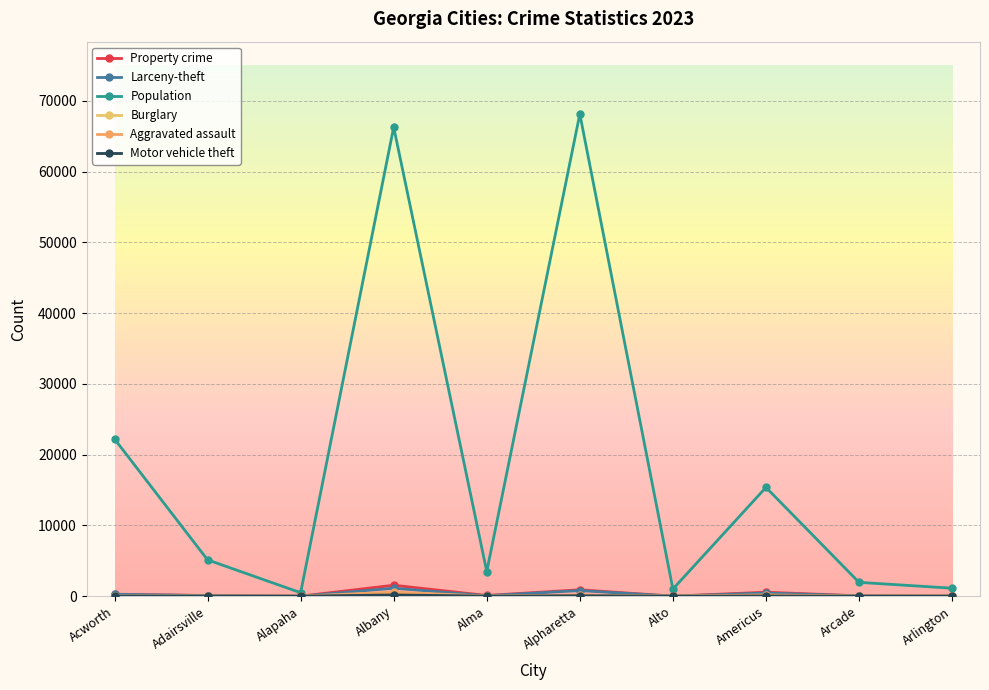

Read the Population value at Arcade.

1952